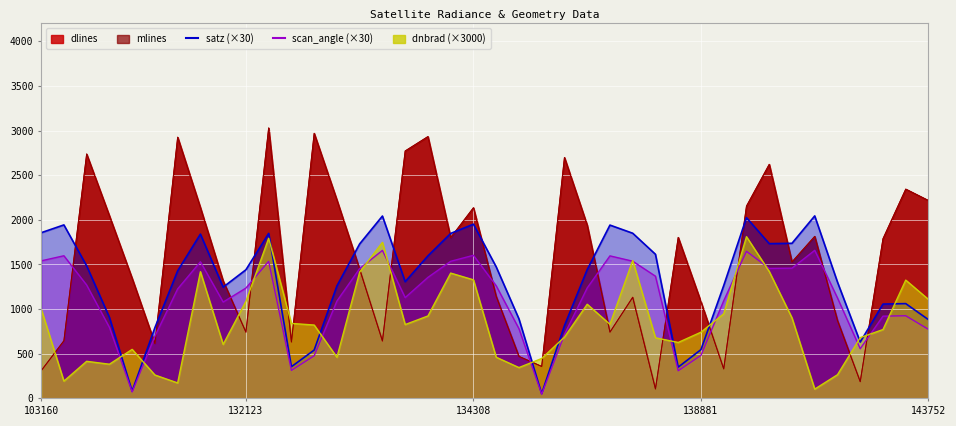

What is the difference between the highest and lowest values at 140059?

1018.0